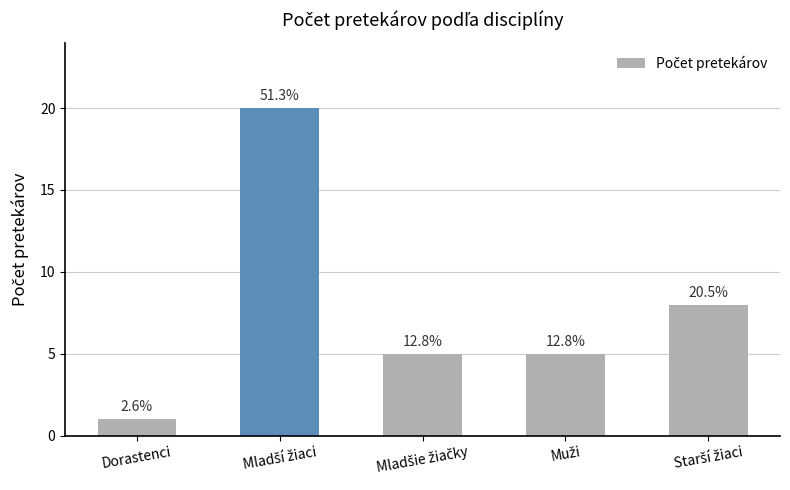

What is the label of the 5th bar from the right?

Dorastenci